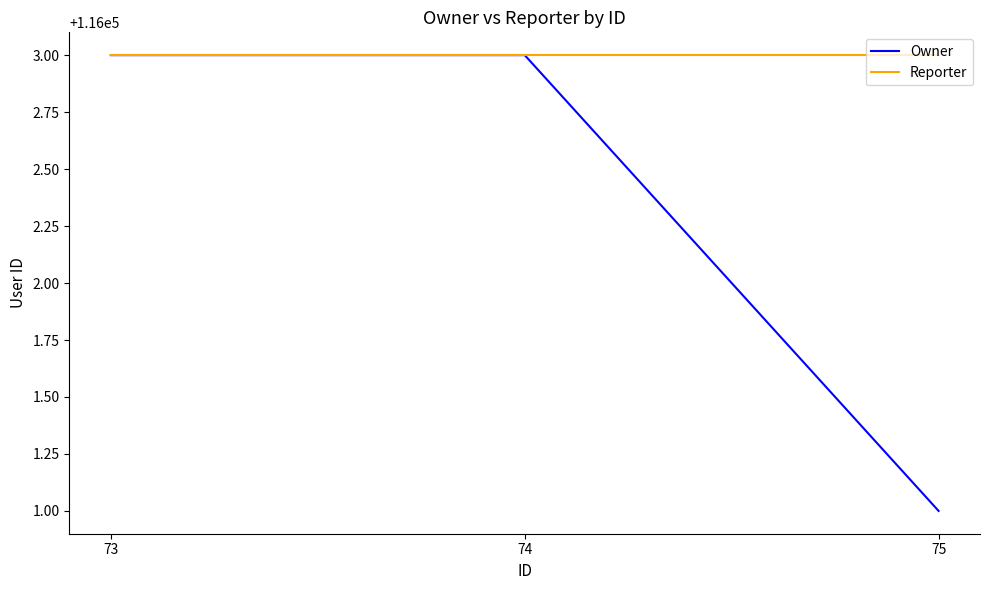

What is the total value across all series at 73?

232006